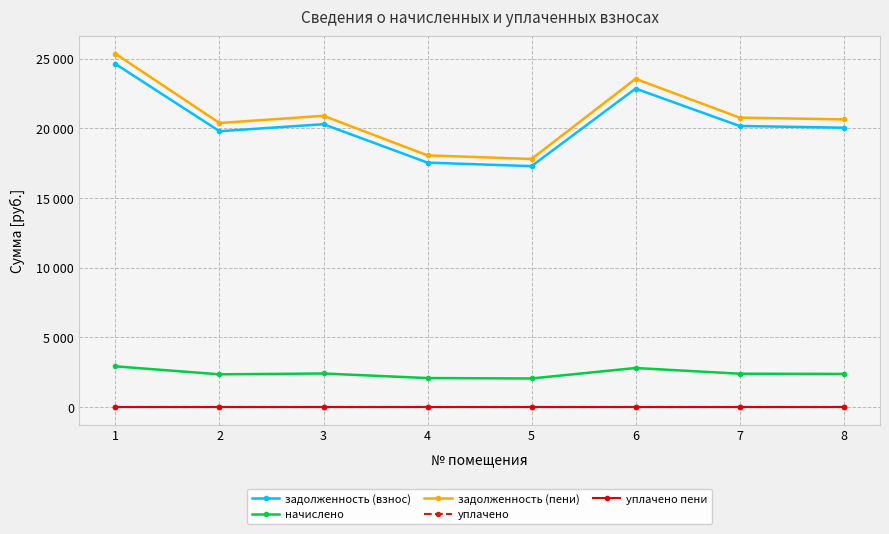

True or false: уплачено пени has more than 0 points higher than both neighbors.

False